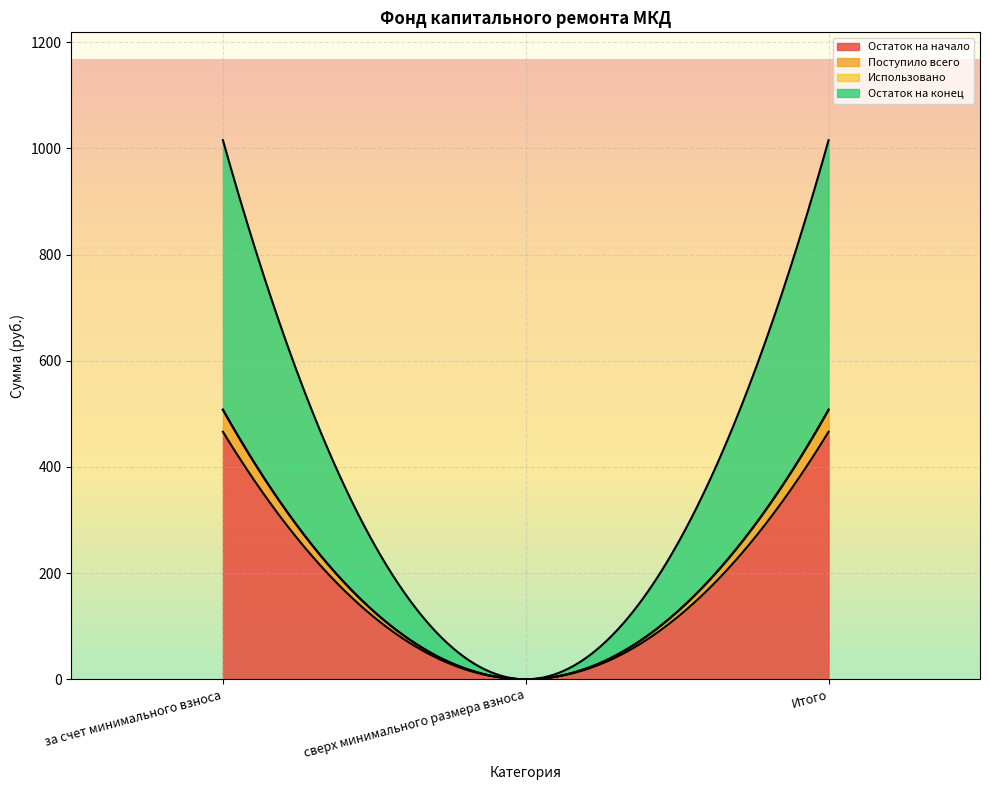

What is the total value across all series at за счет минимального взноса?

1015.7